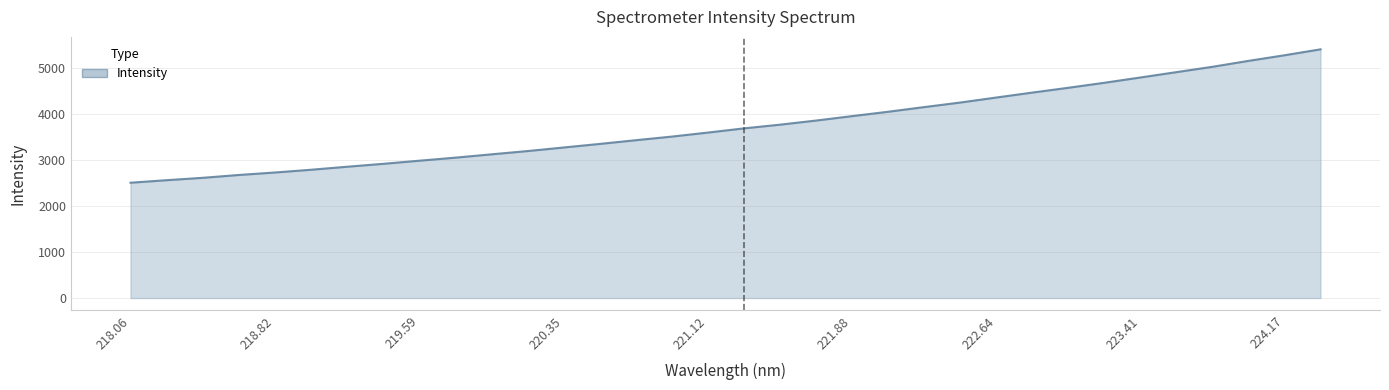

How many lines are shown in the chart?

1